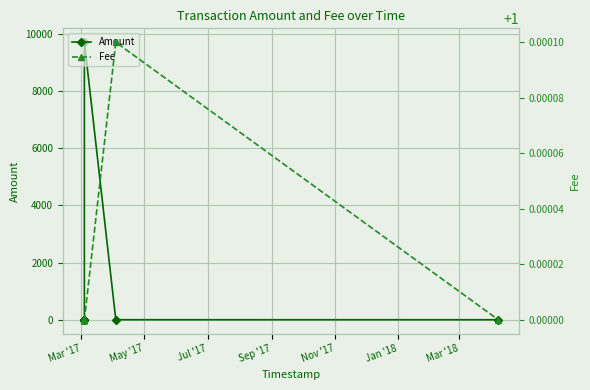

True or false: Amount and Fee cross at least once.

False